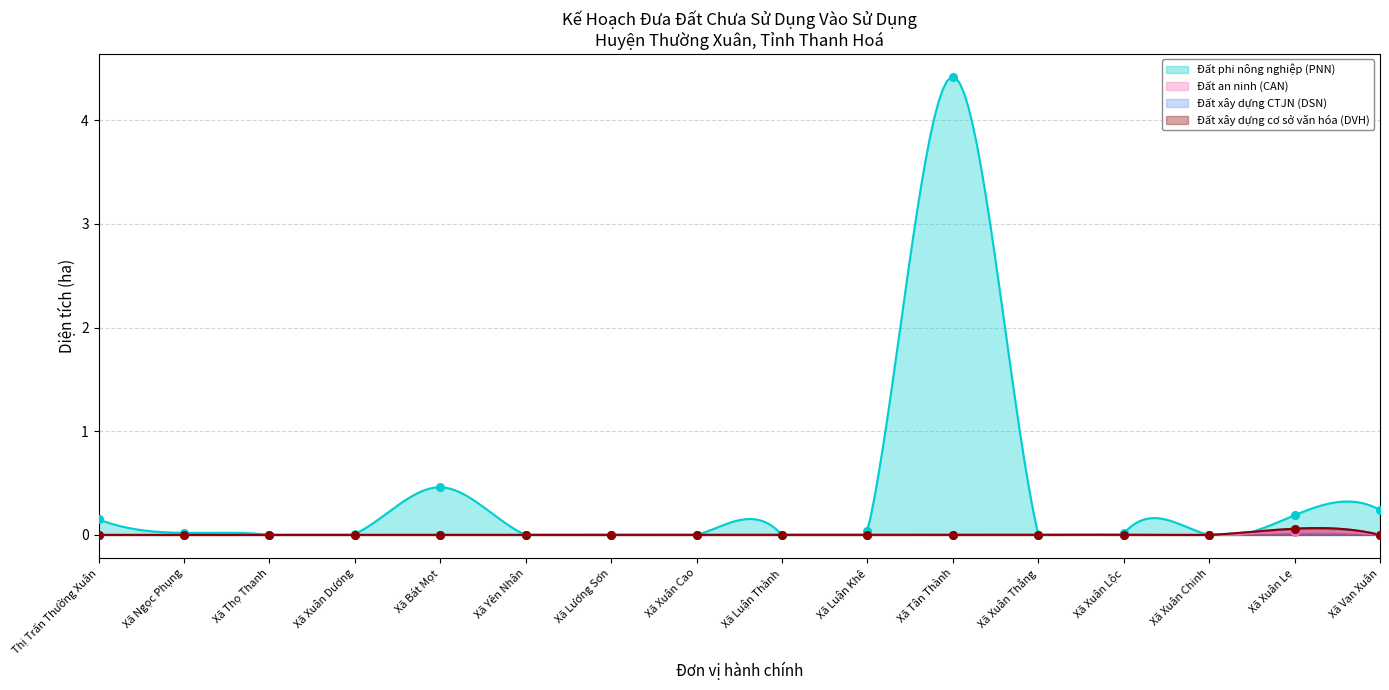

At which category is the sum across all series the highest?

Xã Tân Thành